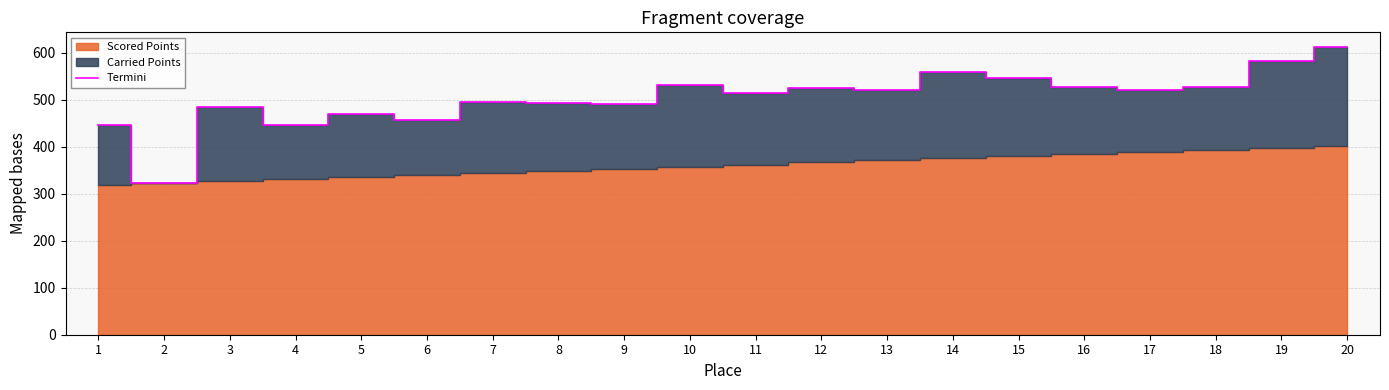

True or false: the data has more than 0 interior local peaks.

True